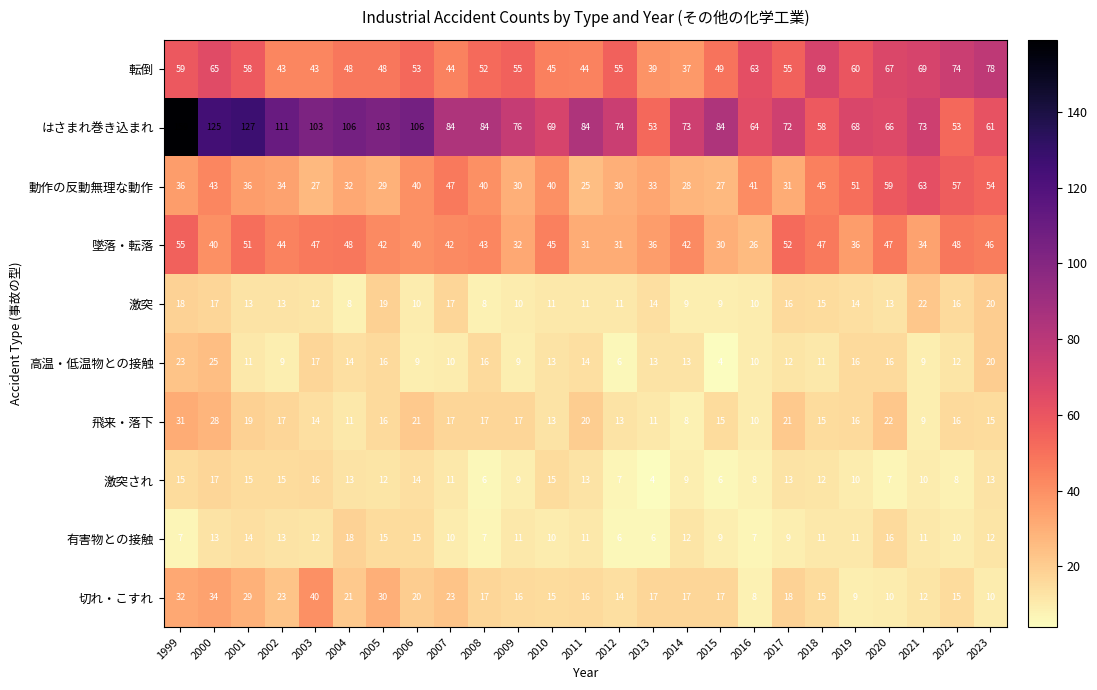

Is it true that はさまれ巻き込まれ equals 103 at 2003?

True